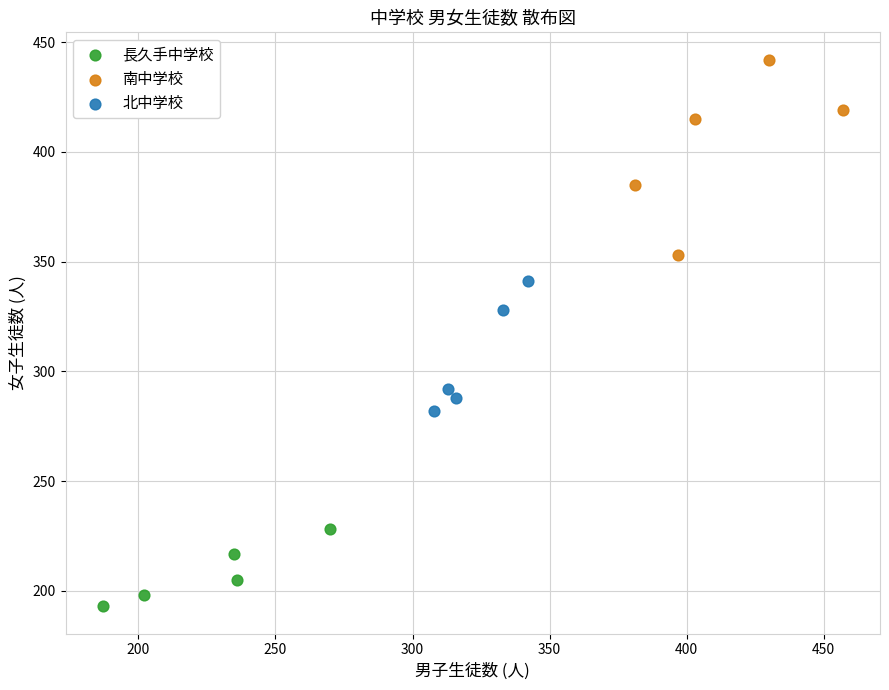

Which series has the largest Y range (max minus min)?

南中学校